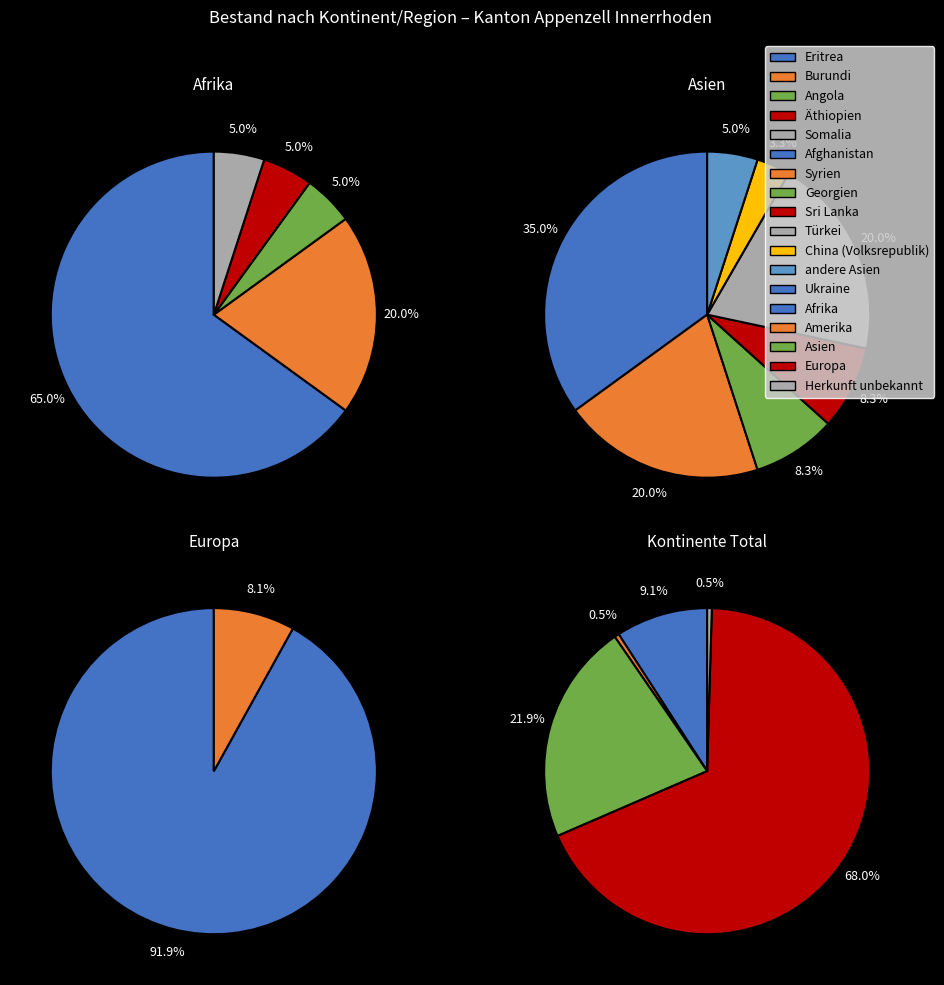

What percentage is NOT represented by Asien?

78.1%